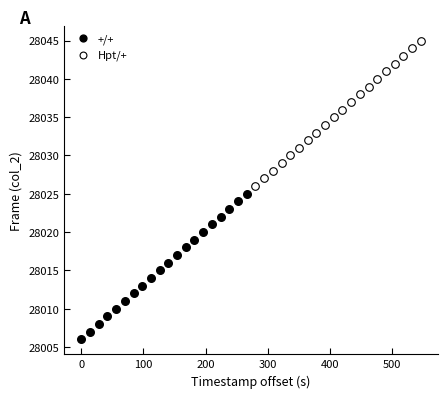

Which series reaches the minimum Y coordinate?

+/+